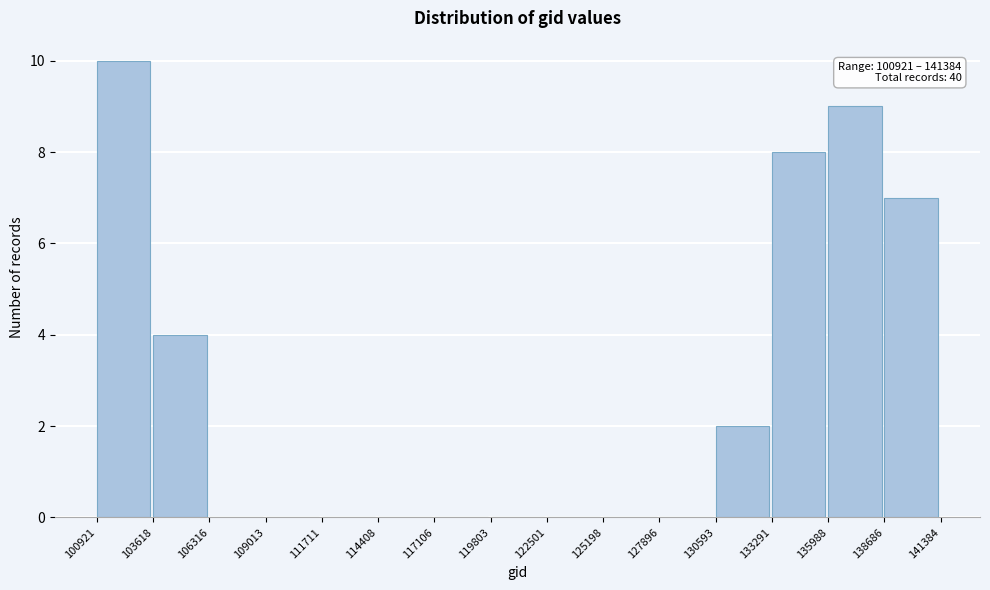

Over which range of the x-axis is the bar tallest?

100921 to 103618